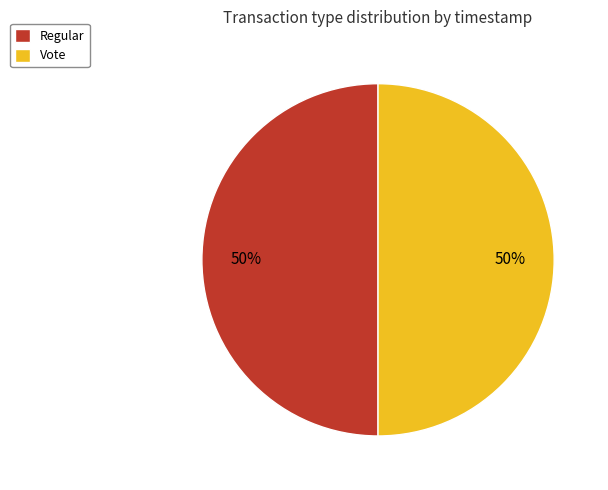

How many segments does this pie chart have?

2